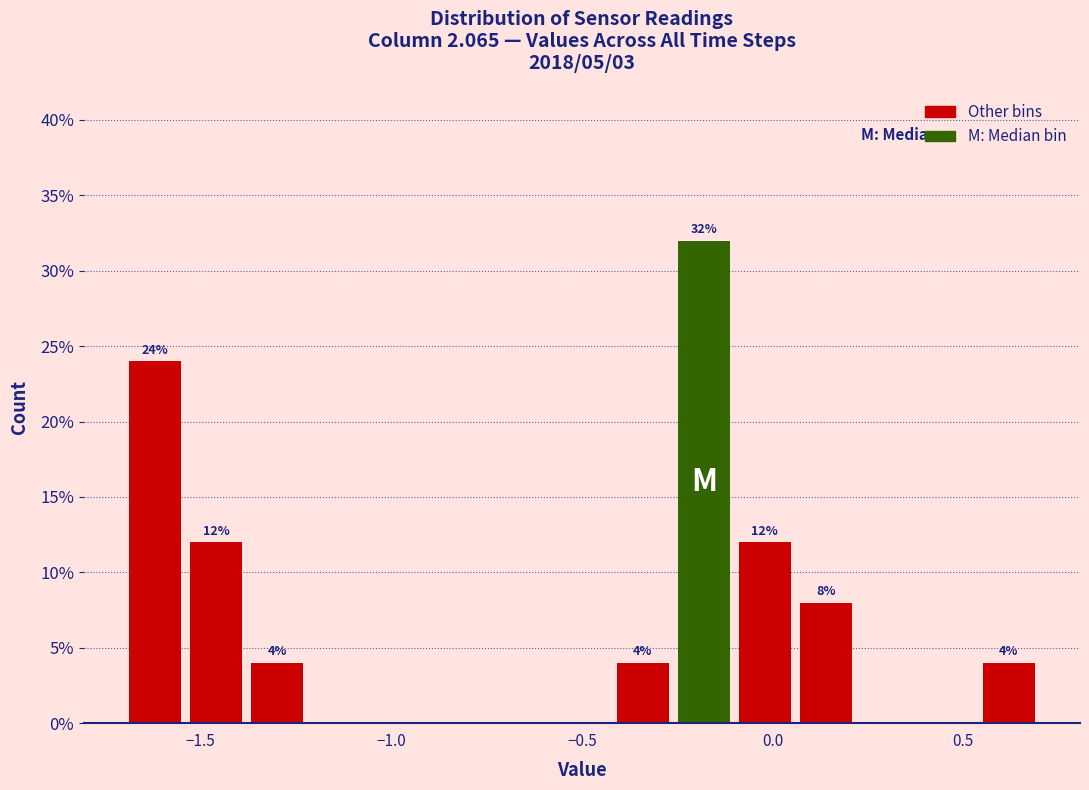

Around what value on the x-axis is the tallest bar? Give the approximate position of its centre, as read against the axis.

-0.20